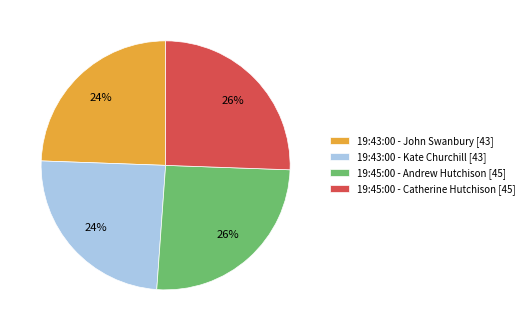

True or false: 19:43:00 - John Swanbury [43] accounts for 17% of the total.

False